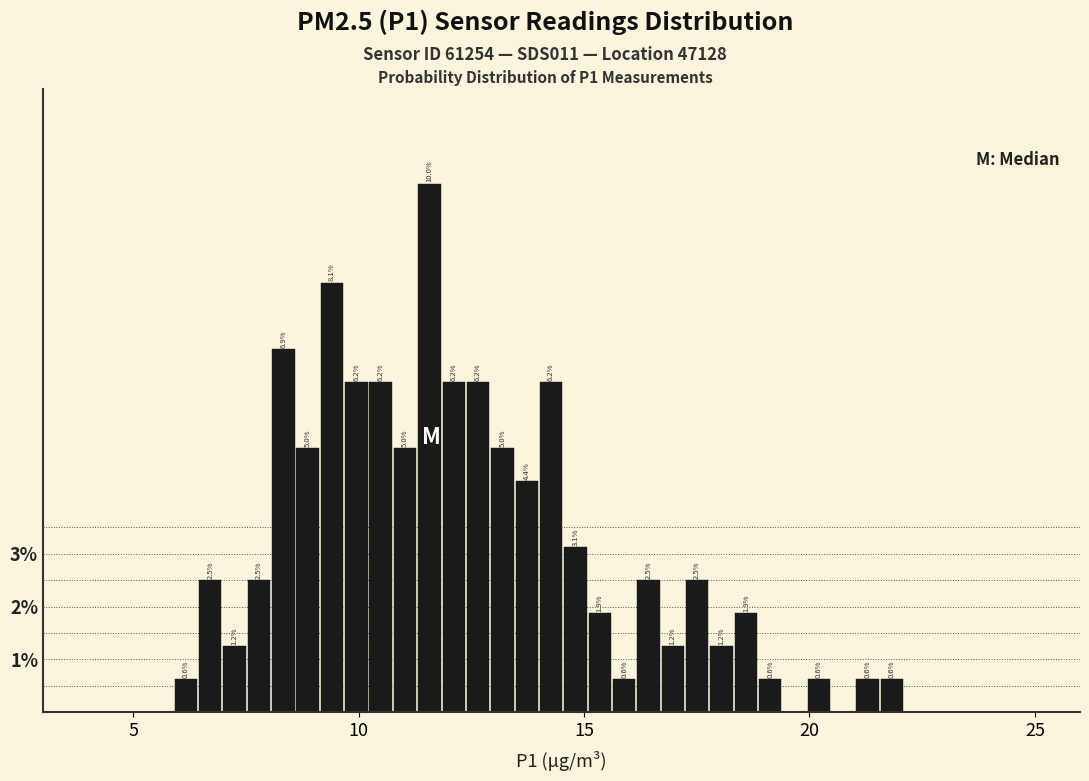

Around what value on the x-axis is the tallest bar? Give the approximate position of its centre, as read against the axis.

11.5